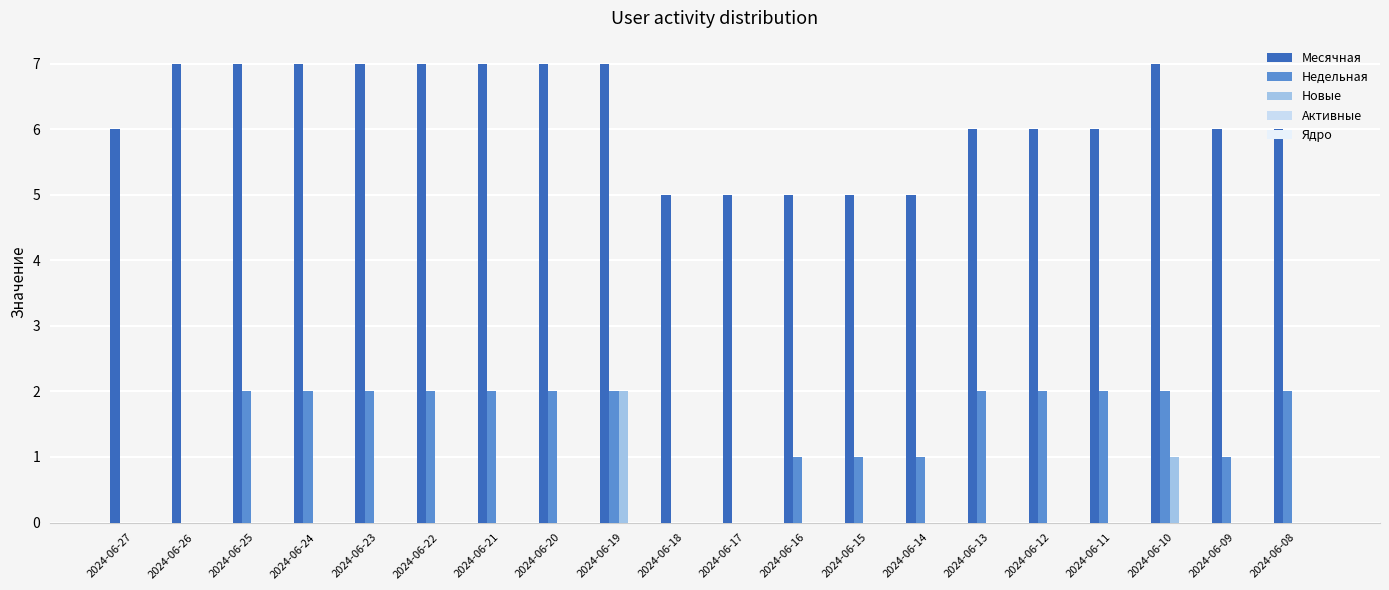

Reading left to right, extract all data points from this chart.

Месячная: 2024-06-27=6	2024-06-26=7	2024-06-25=7	2024-06-24=7	2024-06-23=7	2024-06-22=7	2024-06-21=7	2024-06-20=7	2024-06-19=7	2024-06-18=5	2024-06-17=5	2024-06-16=5	2024-06-15=5	2024-06-14=5	2024-06-13=6	2024-06-12=6	2024-06-11=6	2024-06-10=7	2024-06-09=6	2024-06-08=6
Недельная: 2024-06-27=0	2024-06-26=0	2024-06-25=2	2024-06-24=2	2024-06-23=2	2024-06-22=2	2024-06-21=2	2024-06-20=2	2024-06-19=2	2024-06-18=0	2024-06-17=0	2024-06-16=1	2024-06-15=1	2024-06-14=1	2024-06-13=2	2024-06-12=2	2024-06-11=2	2024-06-10=2	2024-06-09=1	2024-06-08=2
Новые: 2024-06-27=0	2024-06-26=0	2024-06-25=0	2024-06-24=0	2024-06-23=0	2024-06-22=0	2024-06-21=0	2024-06-20=0	2024-06-19=2	2024-06-18=0	2024-06-17=0	2024-06-16=0	2024-06-15=0	2024-06-14=0	2024-06-13=0	2024-06-12=0	2024-06-11=0	2024-06-10=1	2024-06-09=0	2024-06-08=0
Активные: 2024-06-27=0	2024-06-26=0	2024-06-25=0	2024-06-24=0	2024-06-23=0	2024-06-22=0	2024-06-21=0	2024-06-20=0	2024-06-19=0	2024-06-18=0	2024-06-17=0	2024-06-16=0	2024-06-15=0	2024-06-14=0	2024-06-13=0	2024-06-12=0	2024-06-11=0	2024-06-10=0	2024-06-09=0	2024-06-08=0
Ядро: 2024-06-27=0	2024-06-26=0	2024-06-25=0	2024-06-24=0	2024-06-23=0	2024-06-22=0	2024-06-21=0	2024-06-20=0	2024-06-19=0	2024-06-18=0	2024-06-17=0	2024-06-16=0	2024-06-15=0	2024-06-14=0	2024-06-13=0	2024-06-12=0	2024-06-11=0	2024-06-10=0	2024-06-09=0	2024-06-08=0